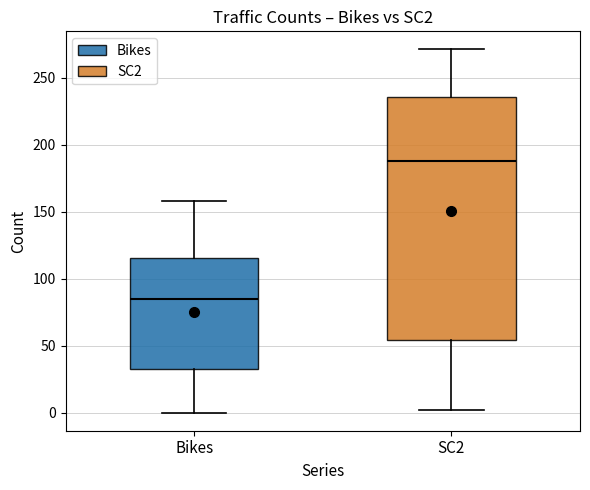

Where does the upper whisker of the box for SC2 end on the y-axis? The values are not printed on the chart, so give them approximately, as read against the axis.

270